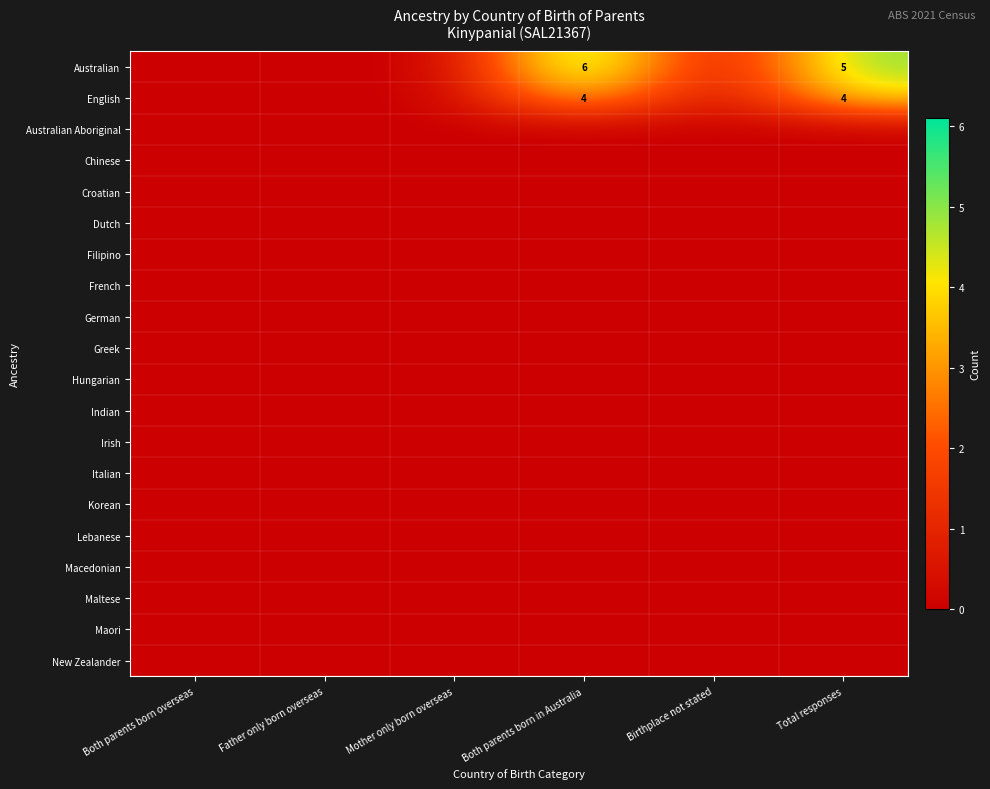

Rank the categories by Hungarian value from lowest to highest.

Both parents born overseas, Father only born overseas, Mother only born overseas, Both parents born in Australia, Birthplace not stated, Total responses